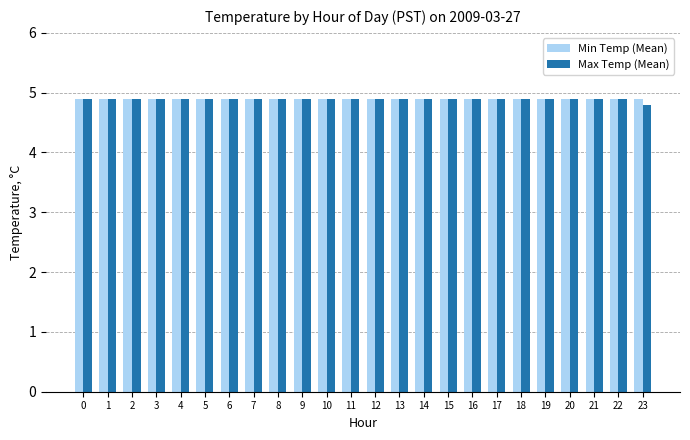

How many Max Temp (Mean) values are between 4 and 5?

24